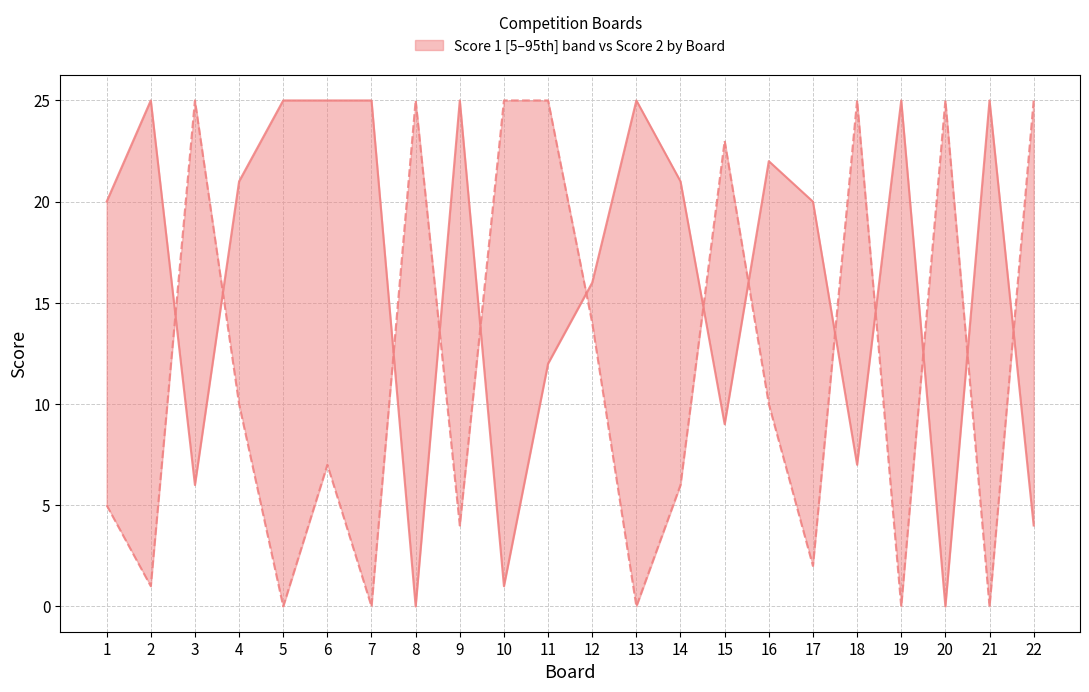

How many times do Score 1 and Score 2 cross each other?

13